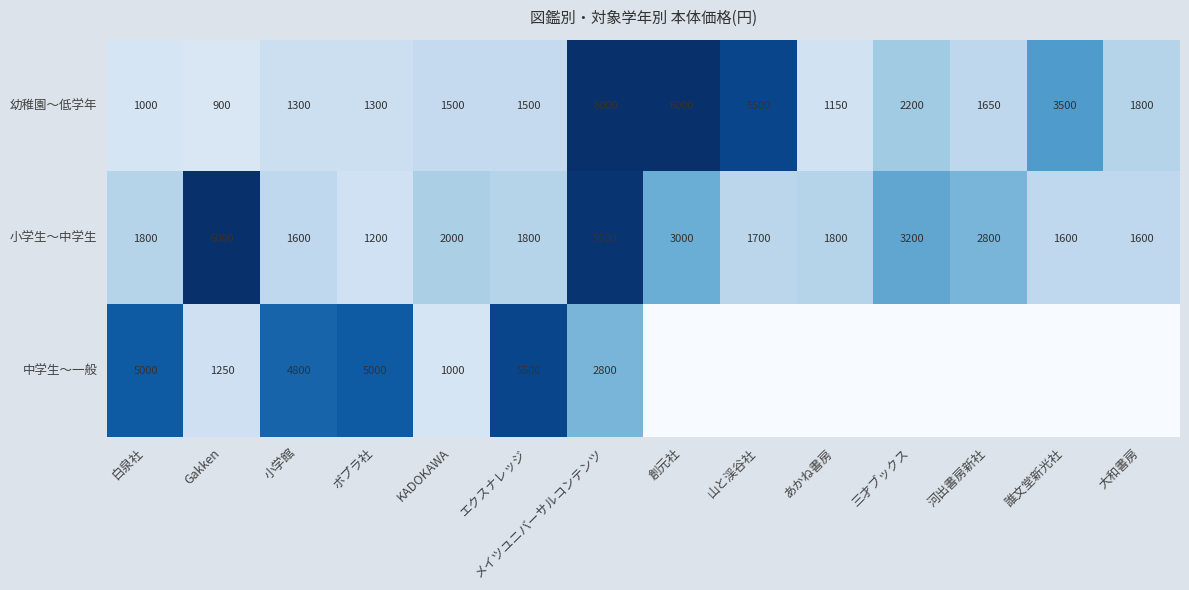

How many data points in 小学生～中学生 are less than 1800?

5